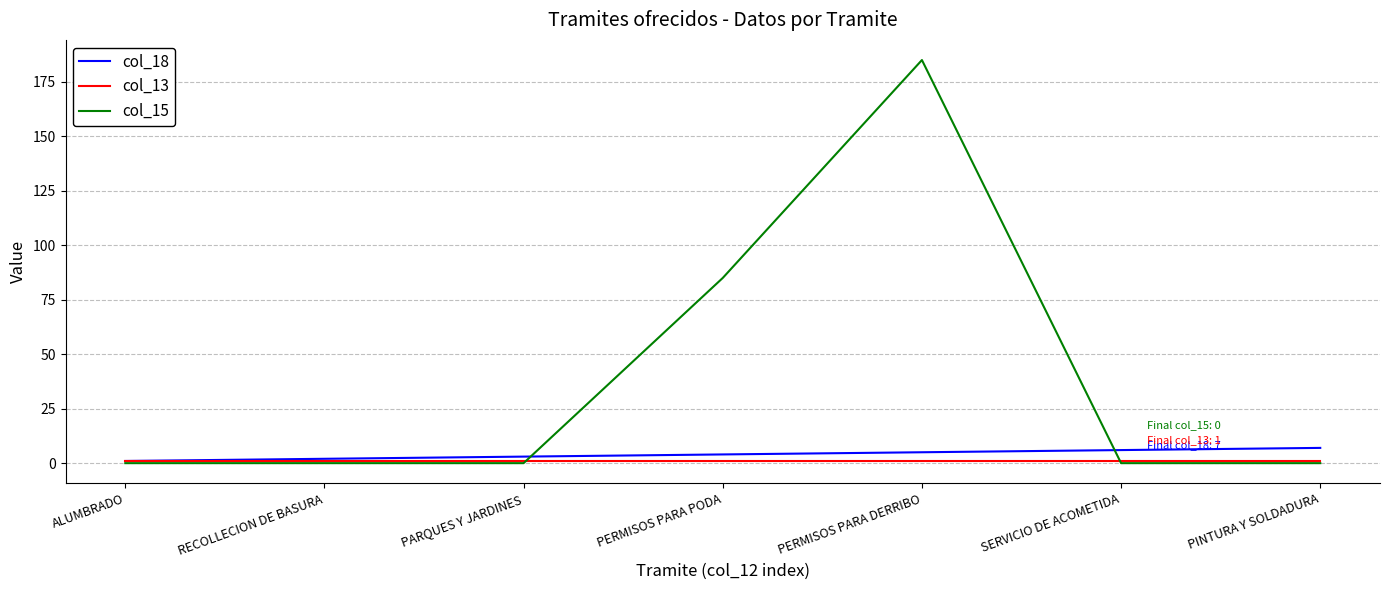

True or false: col_18 has a value of 6 at SERVICIO DE ACOMETIDA.

True